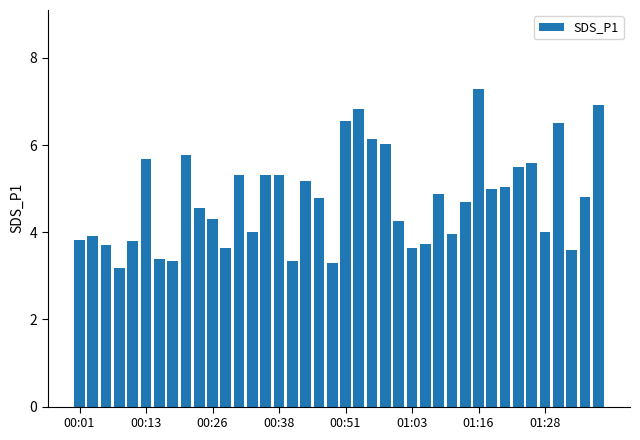

What is the difference between the maximum and minimum values?

4.1